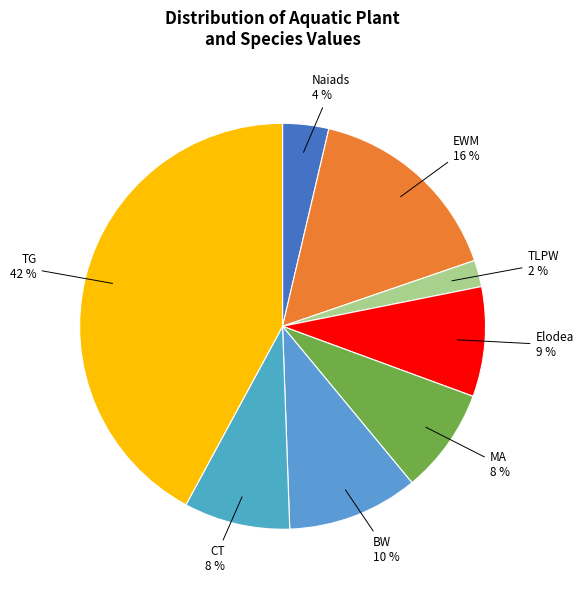

Which category has the smallest portion of the pie?

TLPW